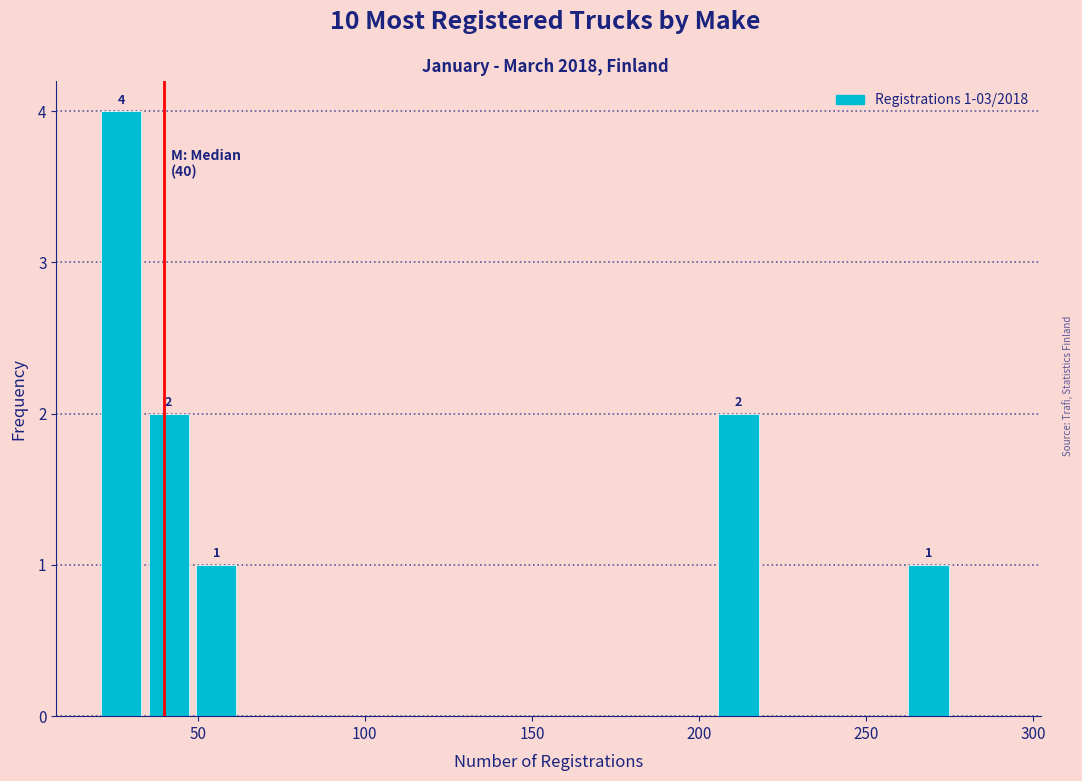

Around what value on the x-axis is the tallest bar? Give the approximate position of its centre, as read against the axis.

25